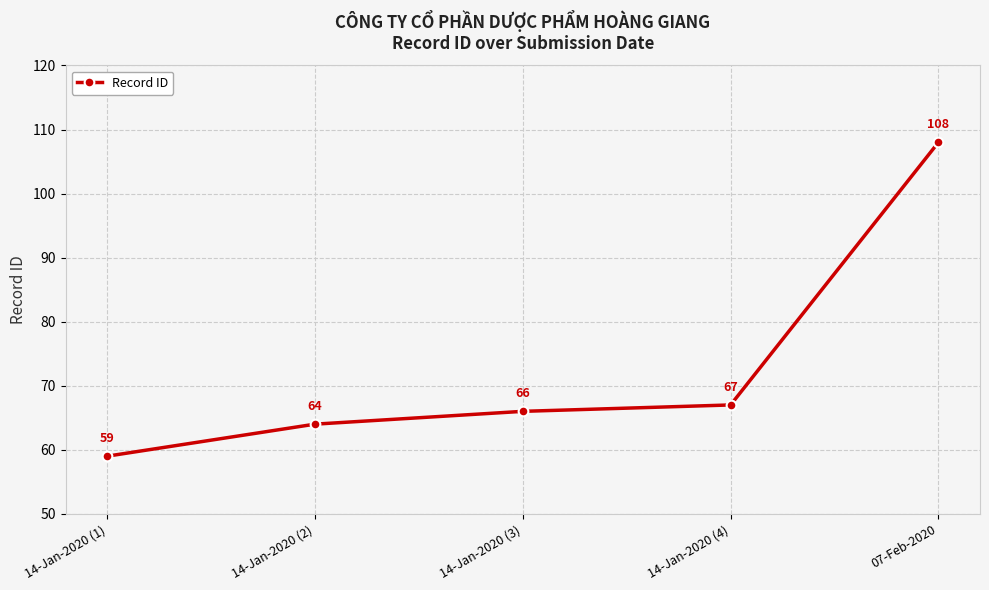

What is the value of the 4th point from the left?

67